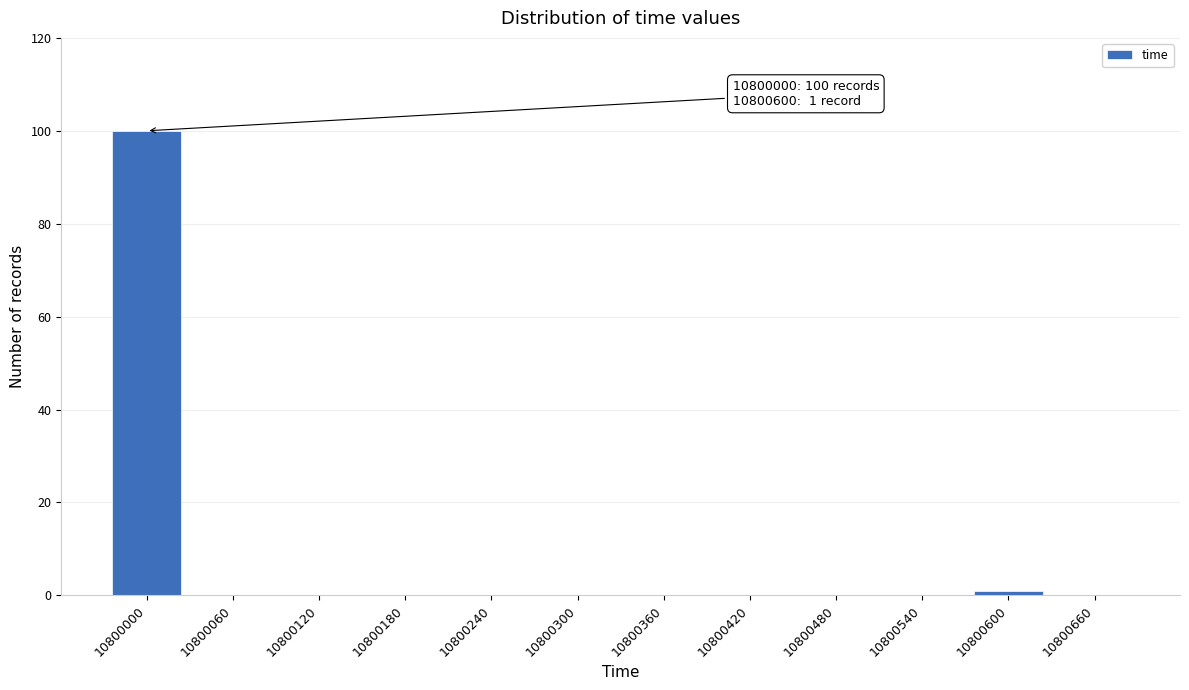

Reading right to left, extract all data points from this chart.

10800660=0	10800600=1	10800540=0	10800480=0	10800420=0	10800360=0	10800300=0	10800240=0	10800180=0	10800120=0	10800060=0	10800000=100